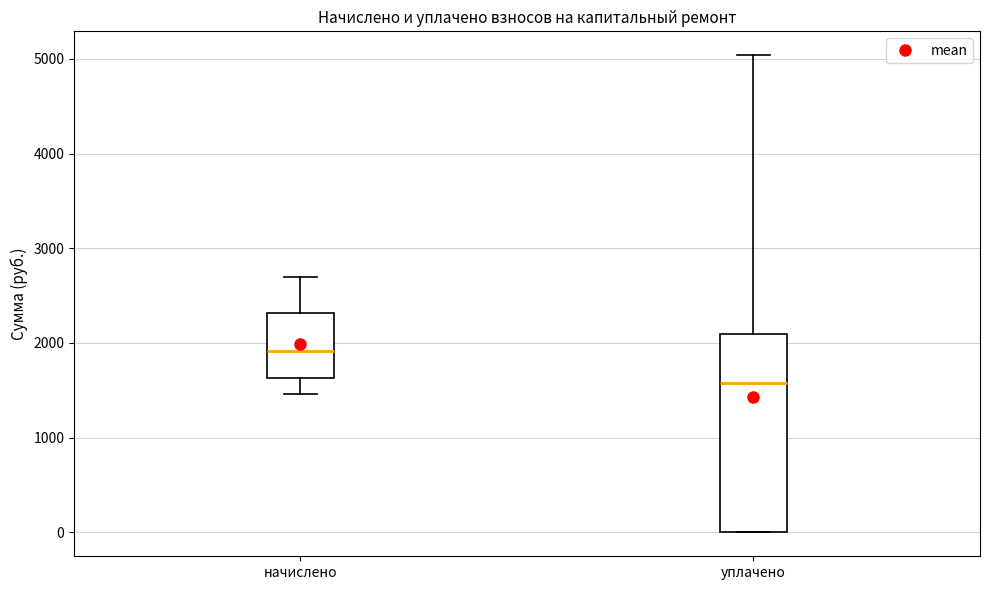

Reading left to right, read every box against the y-axis: the position of its median line, the range the box covers, and the ends of its whiskers. The values are not printed on the chart, so give them approximately, as read against the axis.

начислено: median 1900, box 1600 to 2300, whiskers 1500 to 2700
уплачено: median 1600, box 0 to 2100, whiskers 0 to 5000